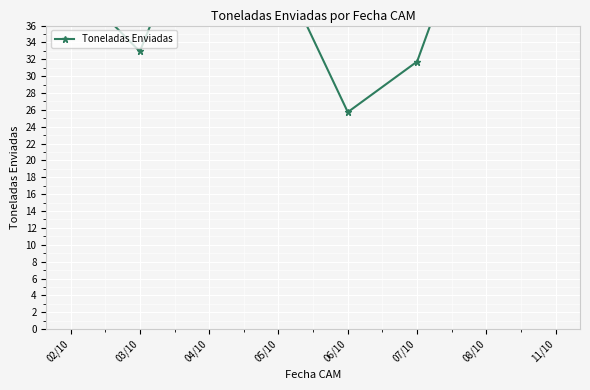

What is the label of the 3rd point from the left?

04/10